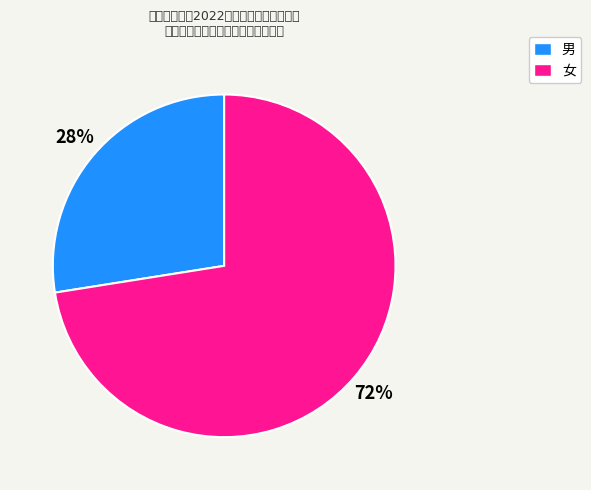

Combined, do 男 and 女 account for over 50%?

Yes